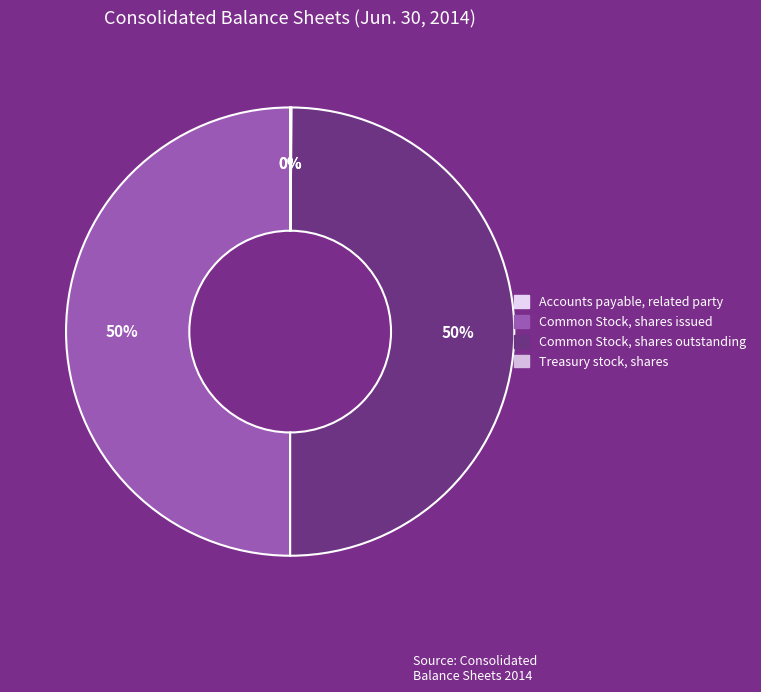

How many segments does this pie chart have?

4